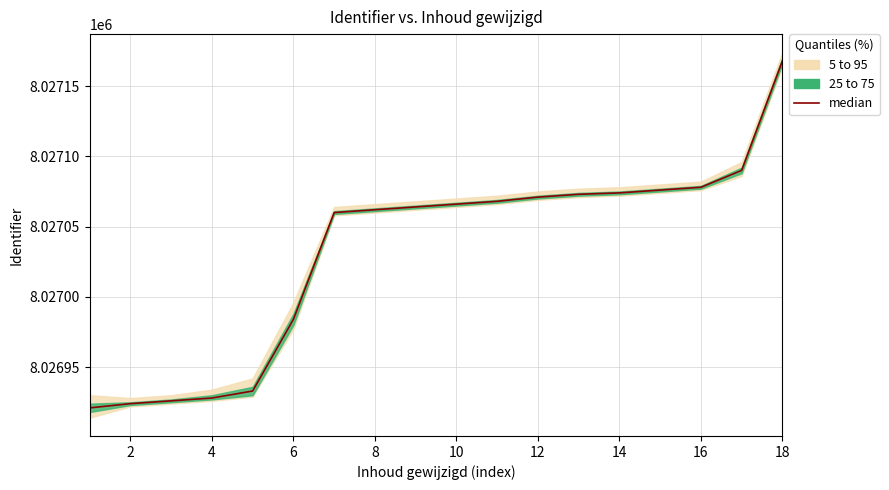

Which has a higher value, 12 or 10?

12